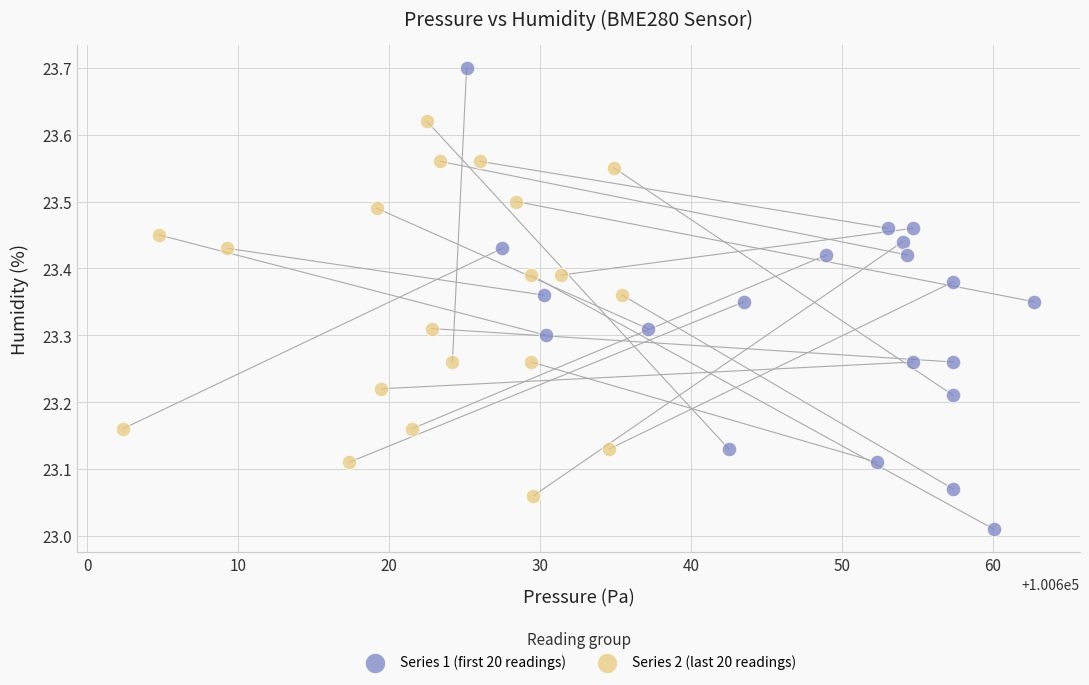

Which series reaches the minimum Y coordinate?

Series 1 (first 20 readings)